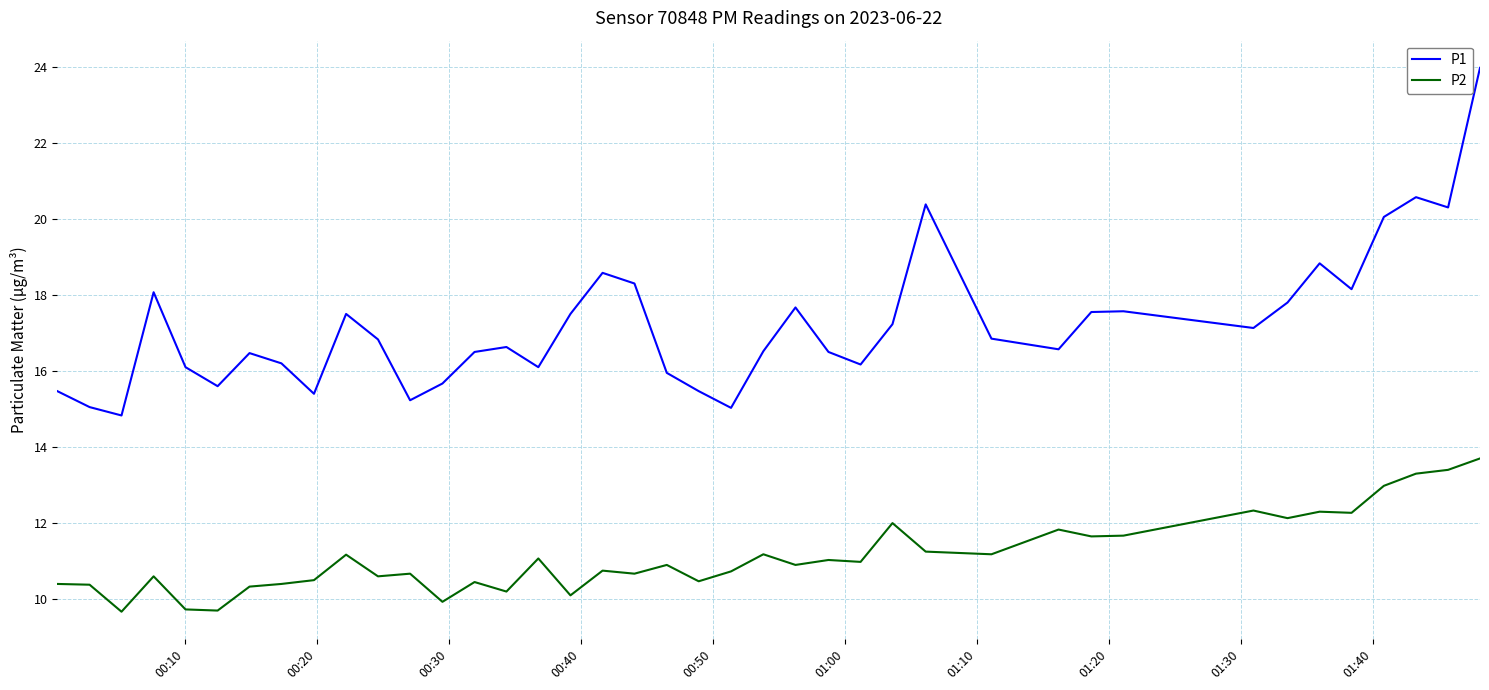

List the series in order of their peak value, highest first.

P1, P2